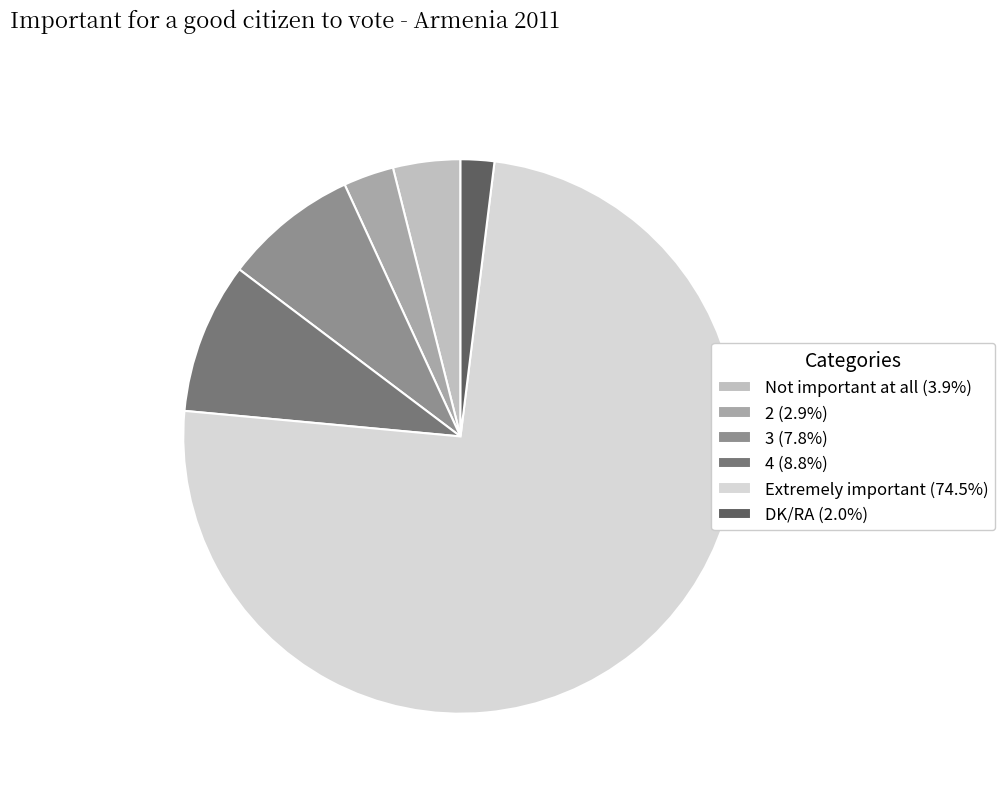

Count the number of slices in the pie.

6